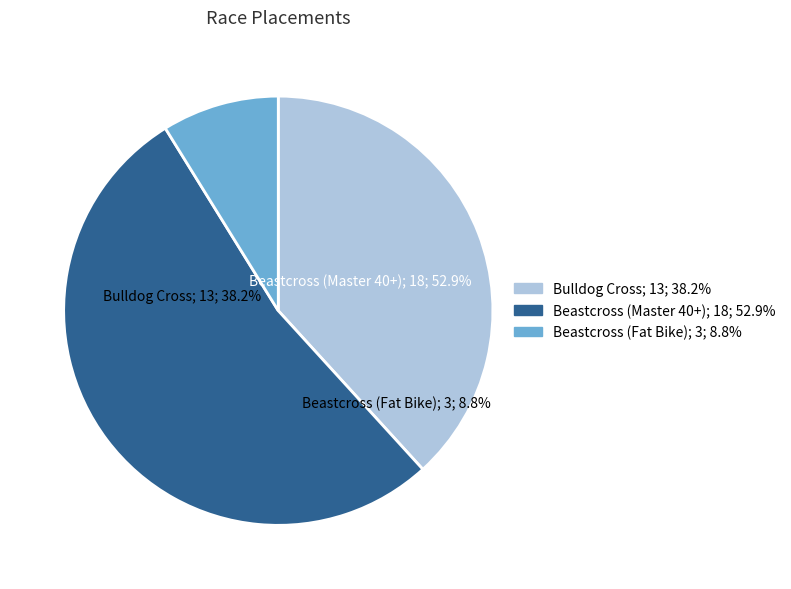

What is the largest slice in the pie chart?

Beastcross (Master 40+)